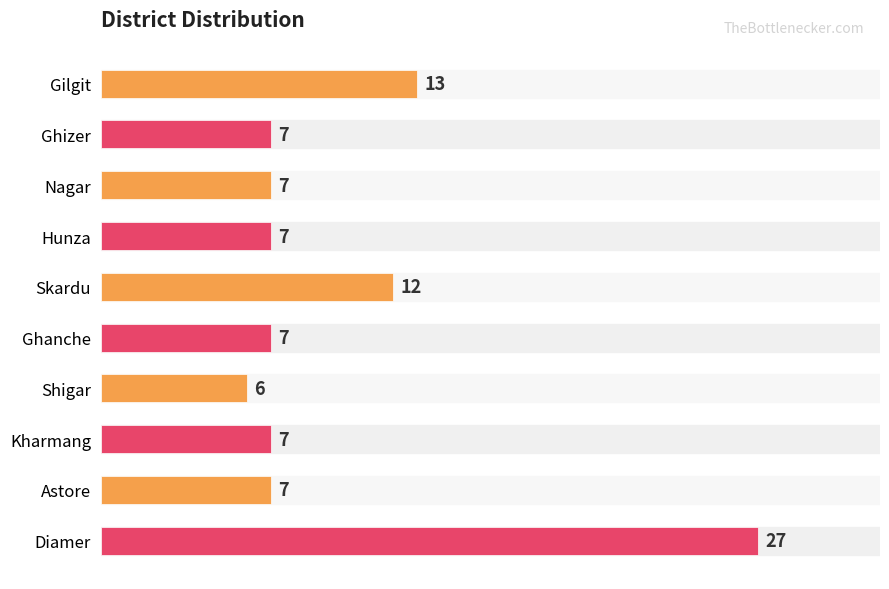

Which category has the lowest value across all series?

Shigar